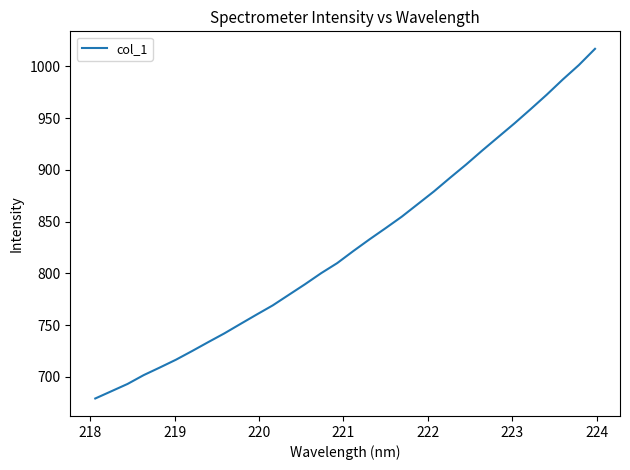

What is the difference between the maximum and minimum values?

337.7